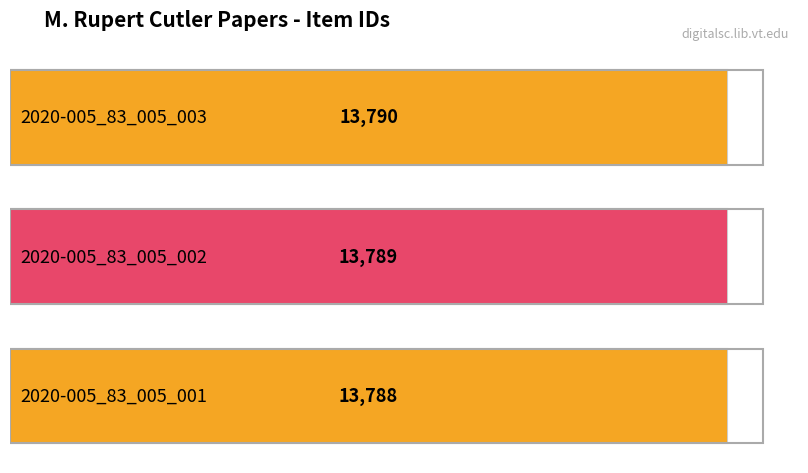

How many values are below 13789?

1